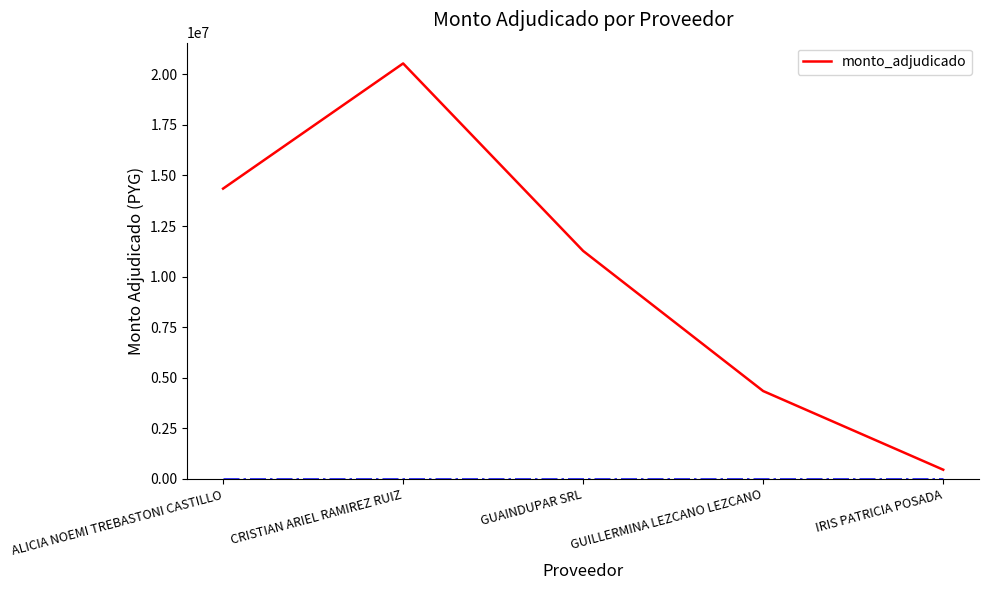

Where does the data first go above 11270000?

ALICIA NOEMI TREBASTONI CASTILLO